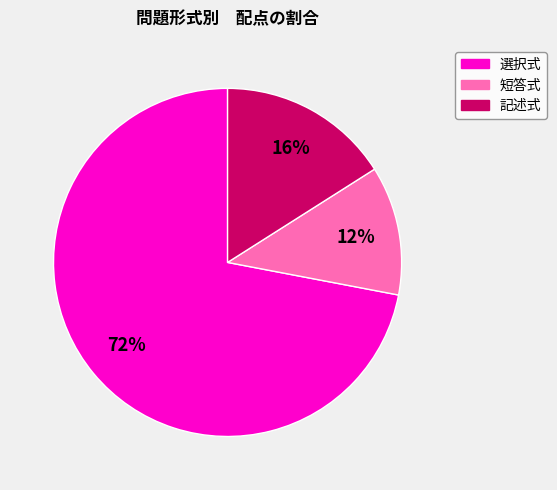

True or false: 選択式 accounts for 72% of the total.

True